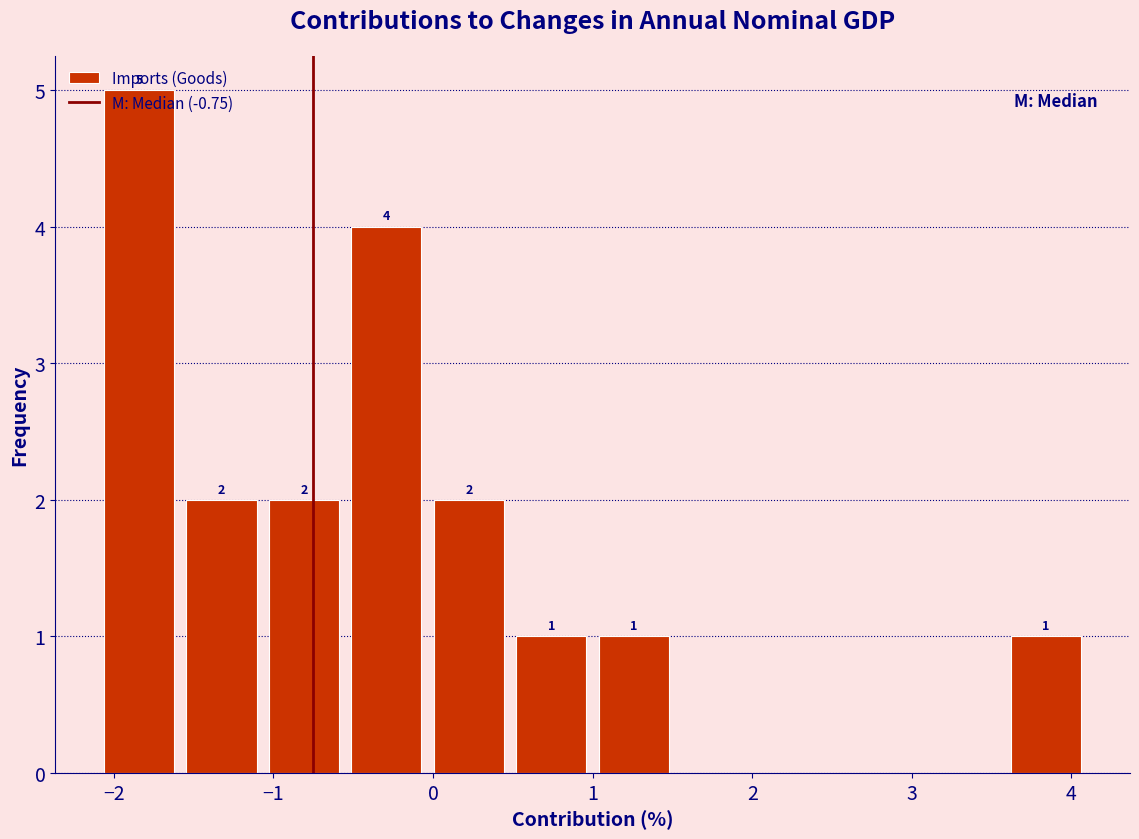

Over which range of the x-axis is the bar tallest?

-2.1 to -1.6